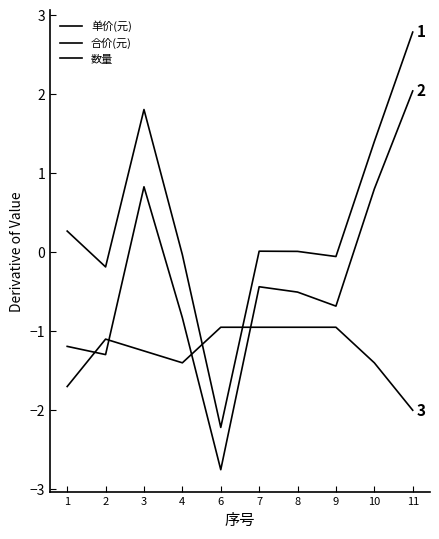

Count the number of categories in the chart.

10